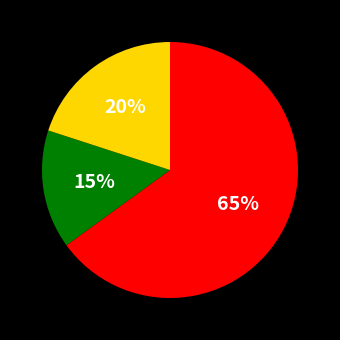

Does any single category account for the majority?

Yes